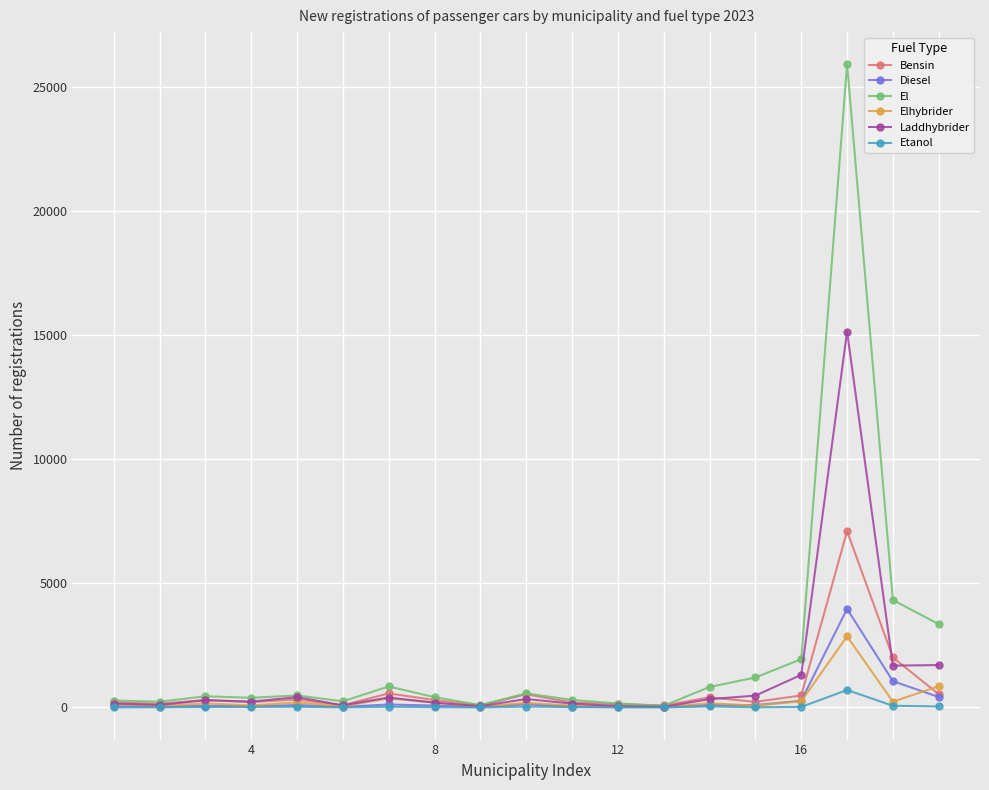

Which series ends up on top after the final intersection of Laddhybrider and Bensin?

Laddhybrider